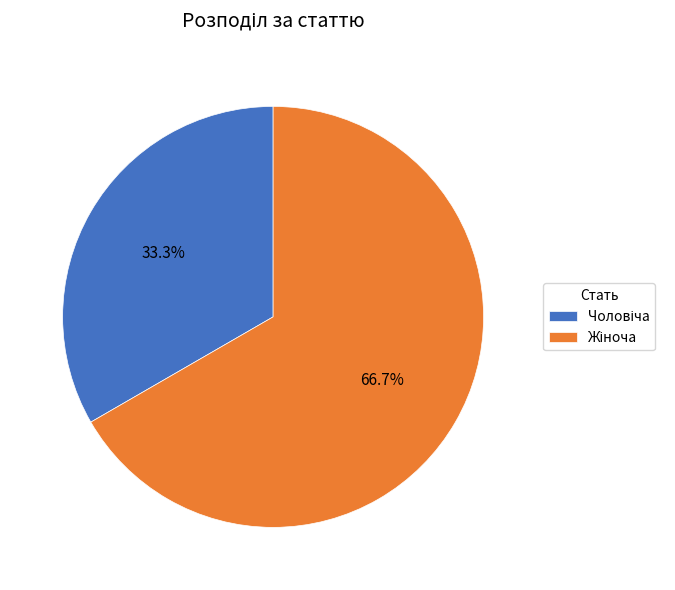

Is there any slice that represents more than half of the pie?

Yes